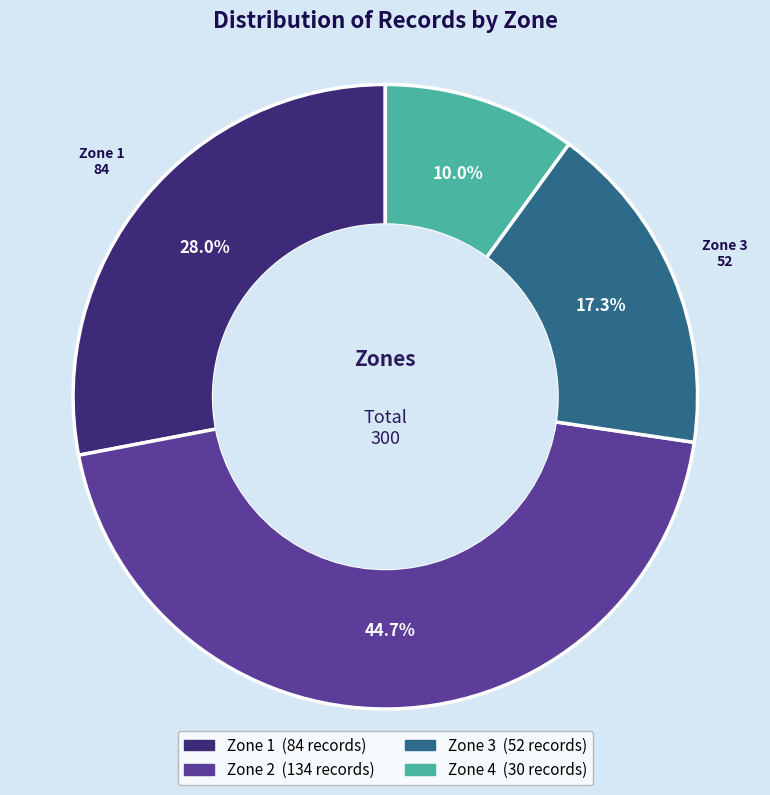

To the nearest percent, what is the difference between the largest and smallest slice percentages?

35%